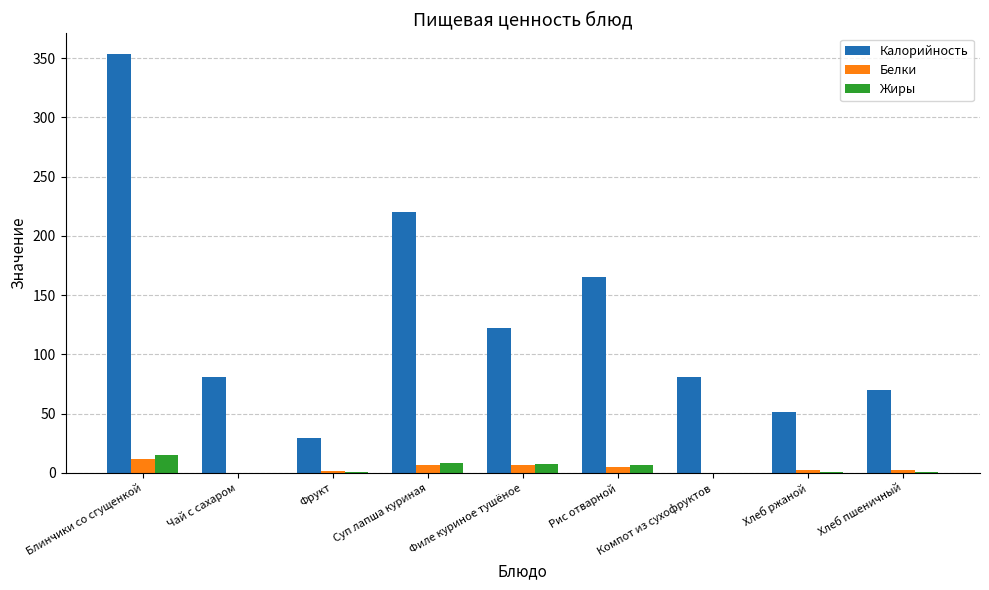

What is the sum of all Калорийность values?

1174.5